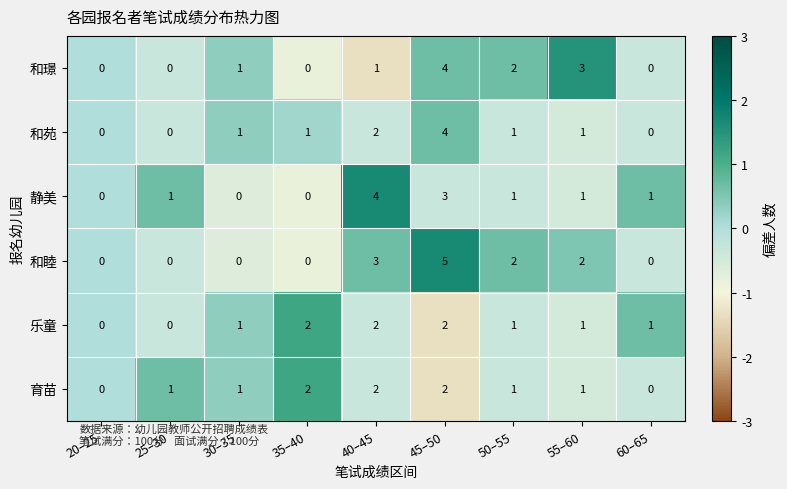

Which series has the largest total across all categories?

和睦